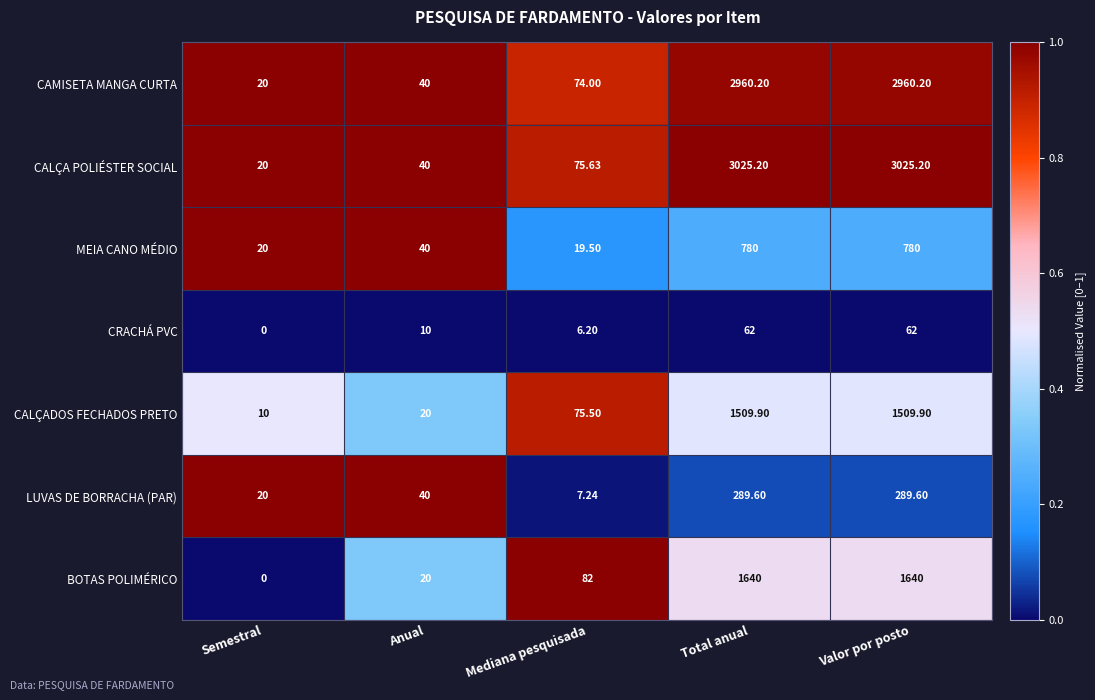

Rank the series by their maximum value, from lowest to highest.

CRACHÁ PVC, LUVAS DE BORRACHA (PAR), MEIA CANO MÉDIO, CALÇADOS FECHADOS PRETO, BOTAS POLIMÉRICO, CAMISETA MANGA CURTA, CALÇA POLIÉSTER SOCIAL